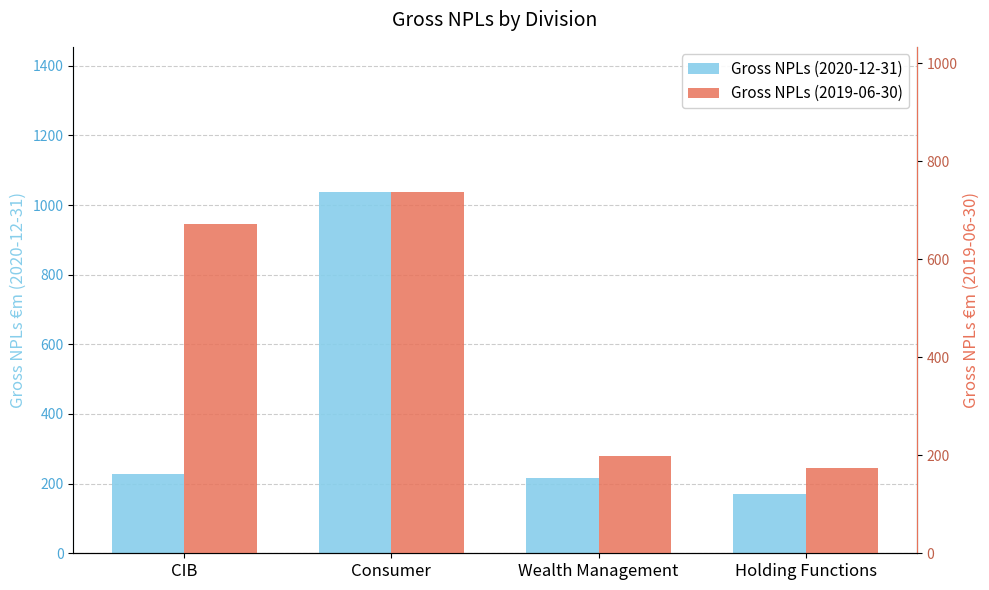

What value does the Gross NPLs (2019-06-30) series have at Consumer?

738.0